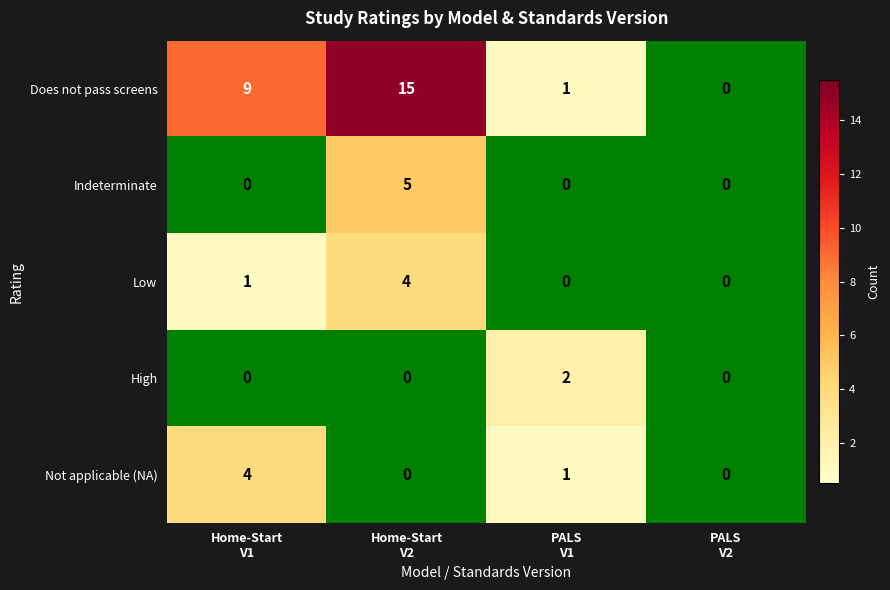

Reading right to left, extract all data points from this chart.

Does not pass screens: 0	1	15	9
Indeterminate: 0	0	5	0
Low: 0	0	4	1
High: 0	2	0	0
Not applicable (NA): 0	1	0	4